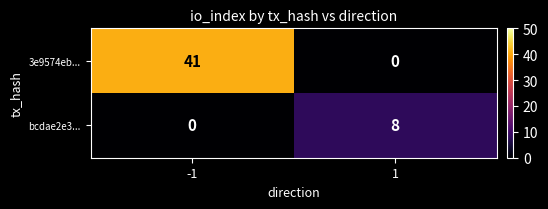

Rank the categories by 3e9574eb... value from lowest to highest.

1, -1